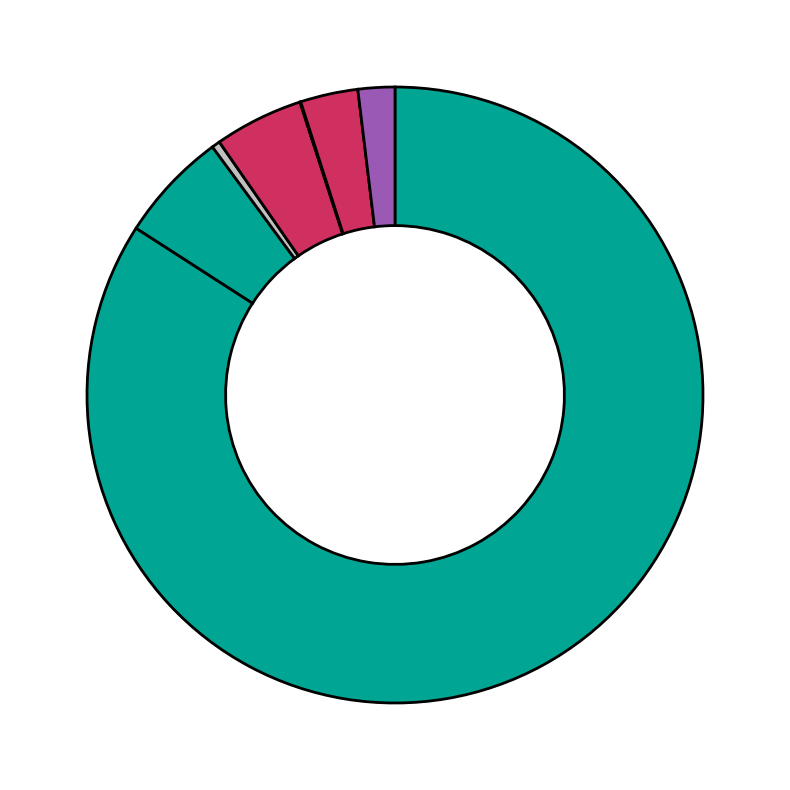

How many segments does this pie chart have?

7